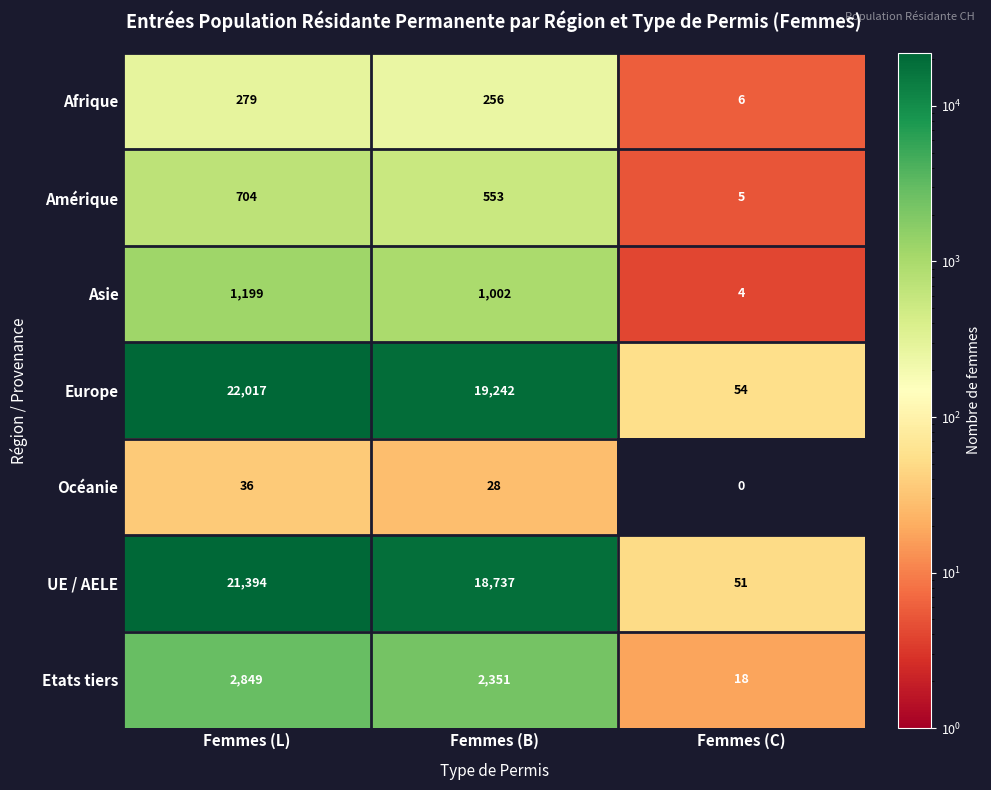

Reading right to left, transcribe all the data shown in this chart.

Afrique: Femmes (C)=6	Femmes (B)=256	Femmes (L)=279
Amérique: Femmes (C)=5	Femmes (B)=553	Femmes (L)=704
Asie: Femmes (C)=4	Femmes (B)=1002	Femmes (L)=1199
Europe: Femmes (C)=54	Femmes (B)=19242	Femmes (L)=22017
Océanie: Femmes (C)=0	Femmes (B)=28	Femmes (L)=36
UE / AELE: Femmes (C)=51	Femmes (B)=18737	Femmes (L)=21394
Etats tiers: Femmes (C)=18	Femmes (B)=2351	Femmes (L)=2849